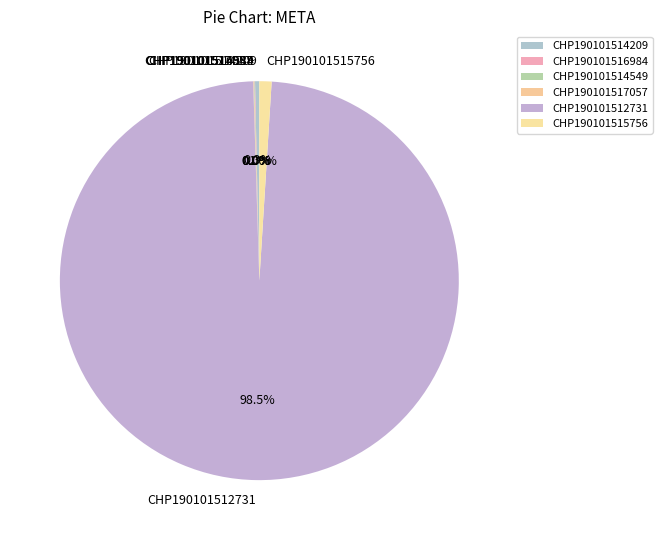

True or false: CHP190101512731 accounts for 89% of the total.

False